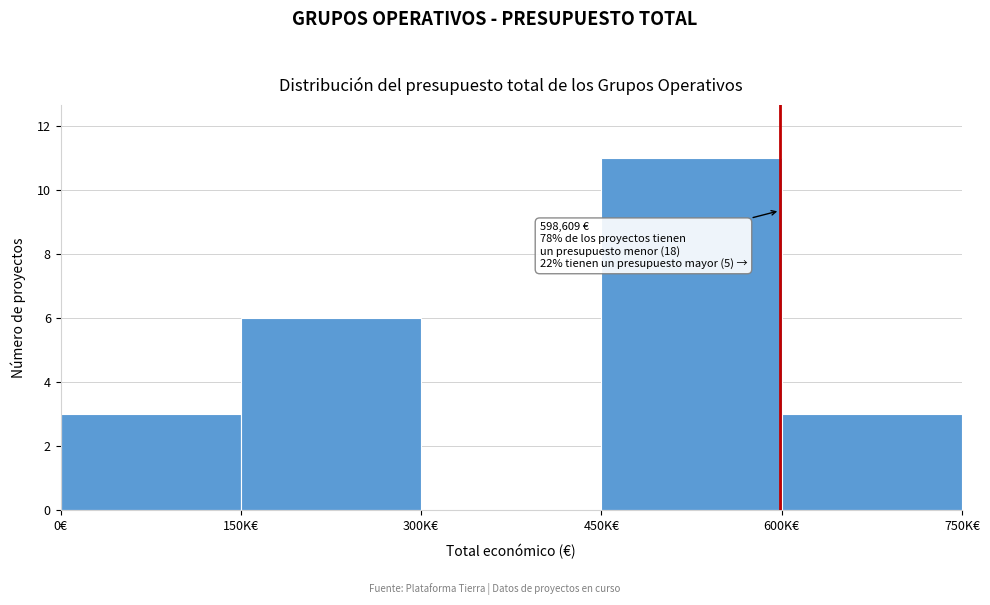

Reading left to right, what are all the values shown in this chart?

0€=3	150K€=6	300K€=0	450K€=11	600K€=3